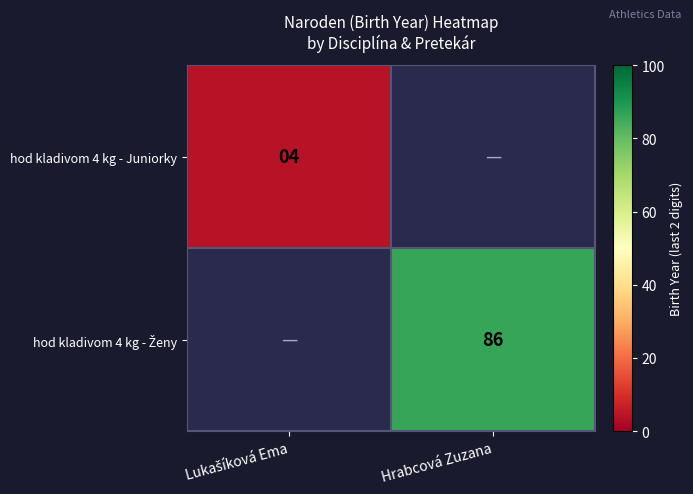

The value of hod kladivom 4 kg - Juniorky at Lukašíková Ema is 5.4. True or false?

False